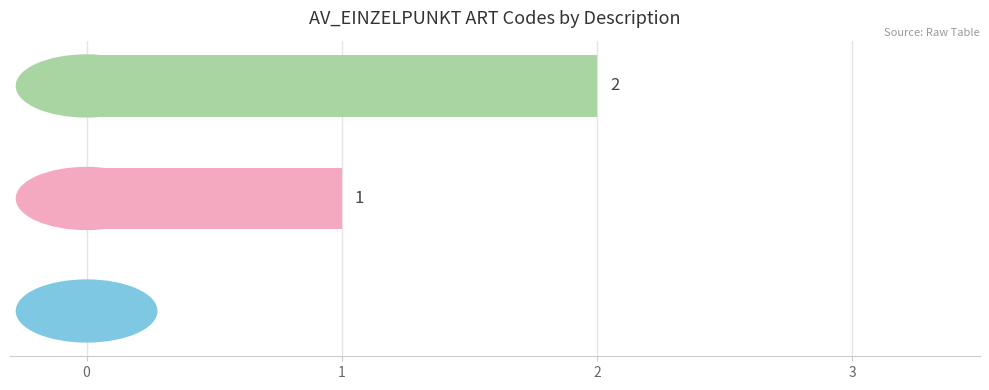

What is the maximum value shown in the chart?

2